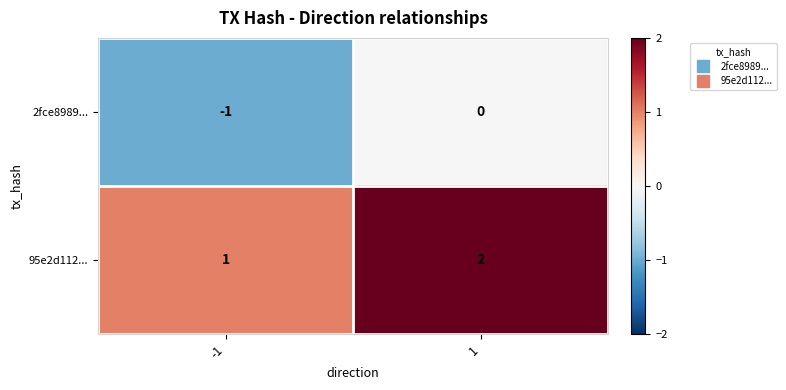

What is the sum of all 95e2d112... values?

3